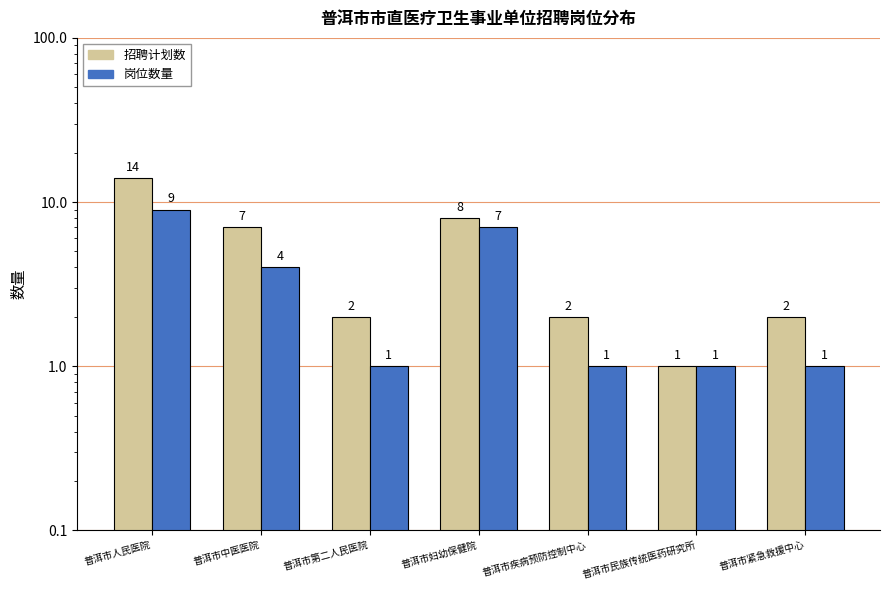

List the labels in order of 岗位数量 value, smallest first.

普洱市第二人民医院, 普洱市疾病预防控制中心, 普洱市民族传统医药研究所, 普洱市紧急救援中心, 普洱市中医医院, 普洱市妇幼保健院, 普洱市人民医院